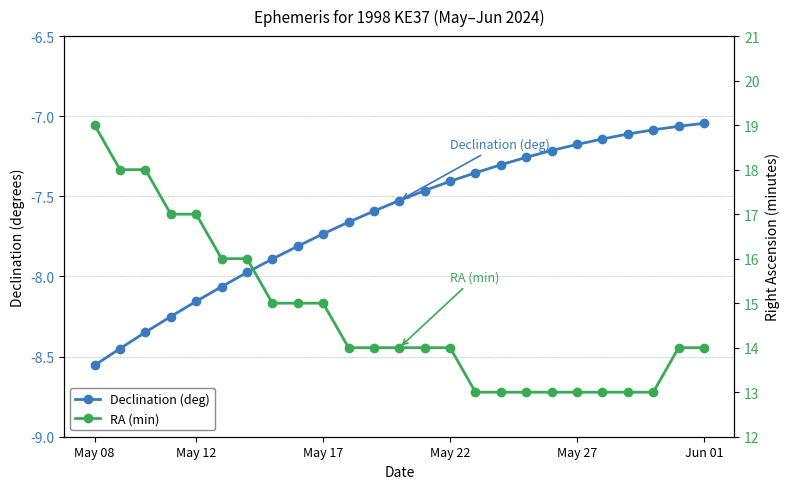

What position from the right is 13?

12